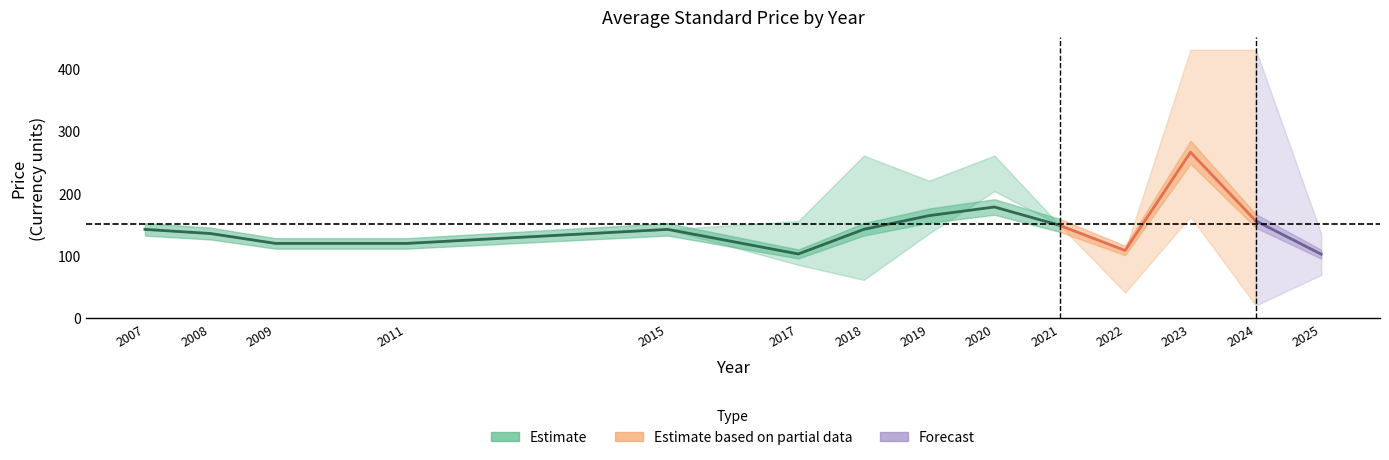

How many data points in Max Price (PDF) are less than 148?

7